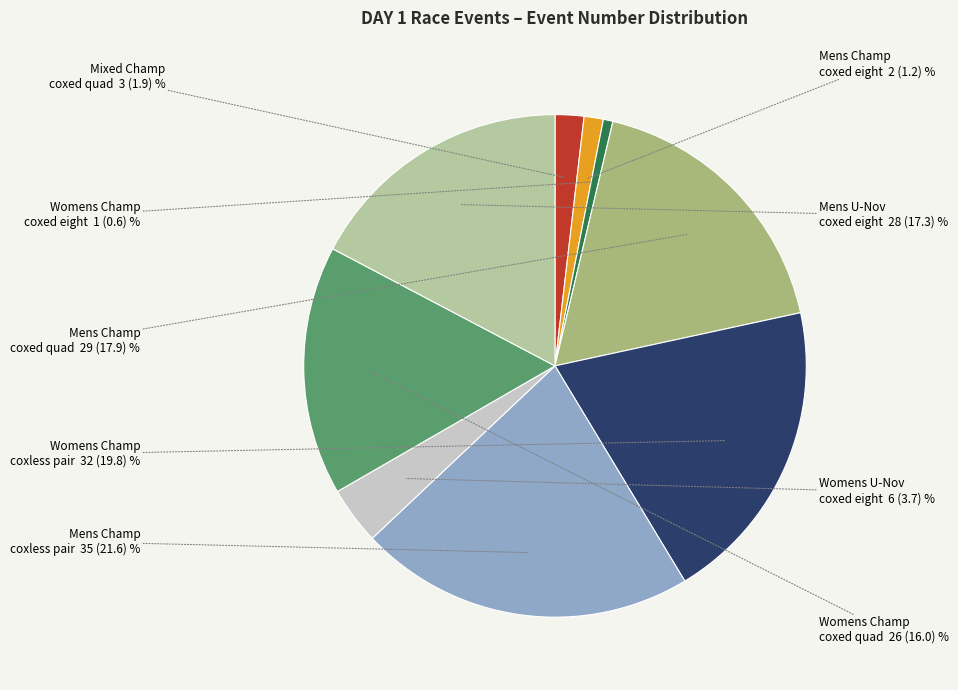

Approximately how many times larger is the value at Mens Champ coxless pair compared to Mens Champ coxed eight?

17.5